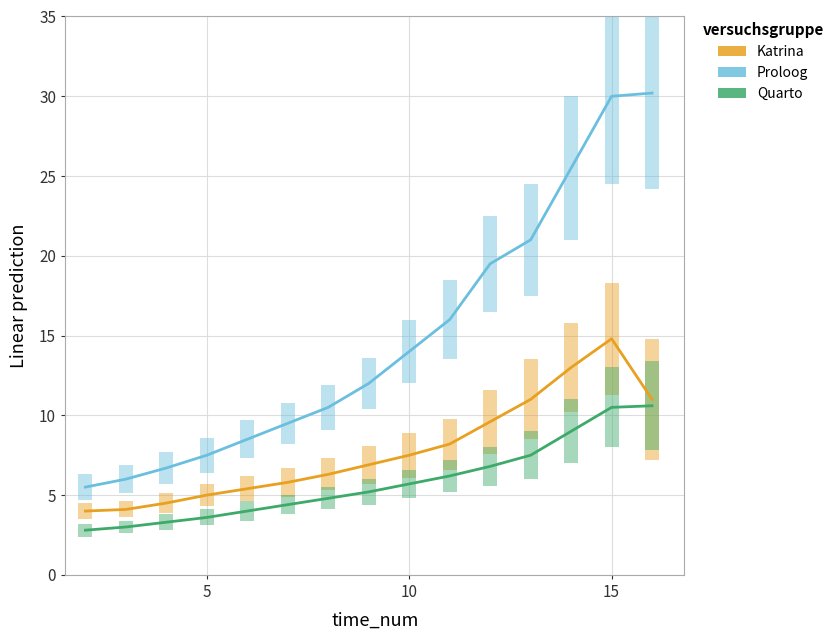

What is the maximum value for Proloog?

30.2